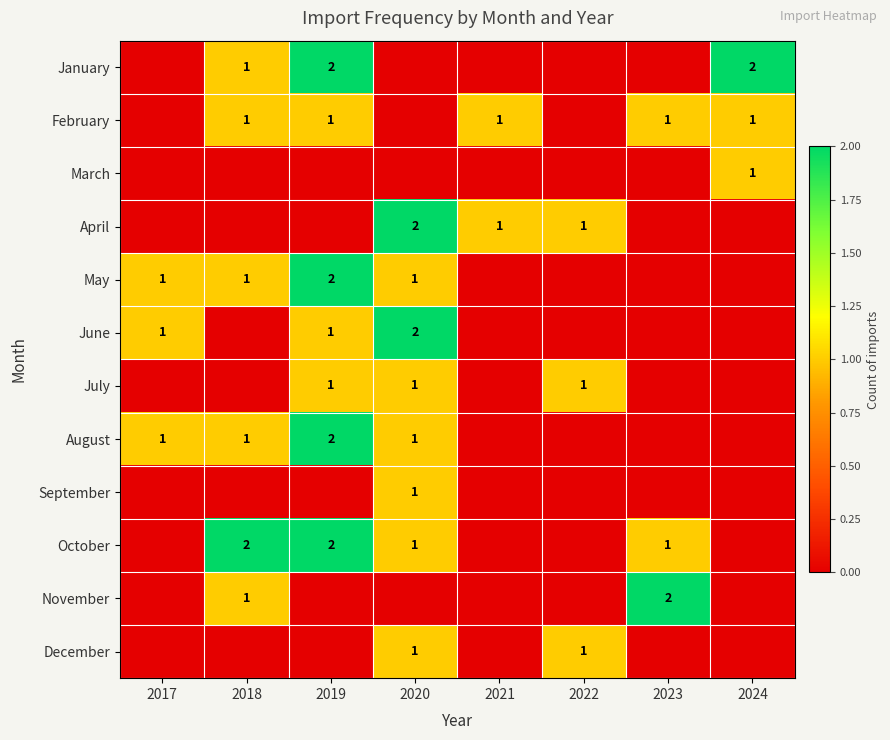

True or false: January has a value of 1 at 2024.

False